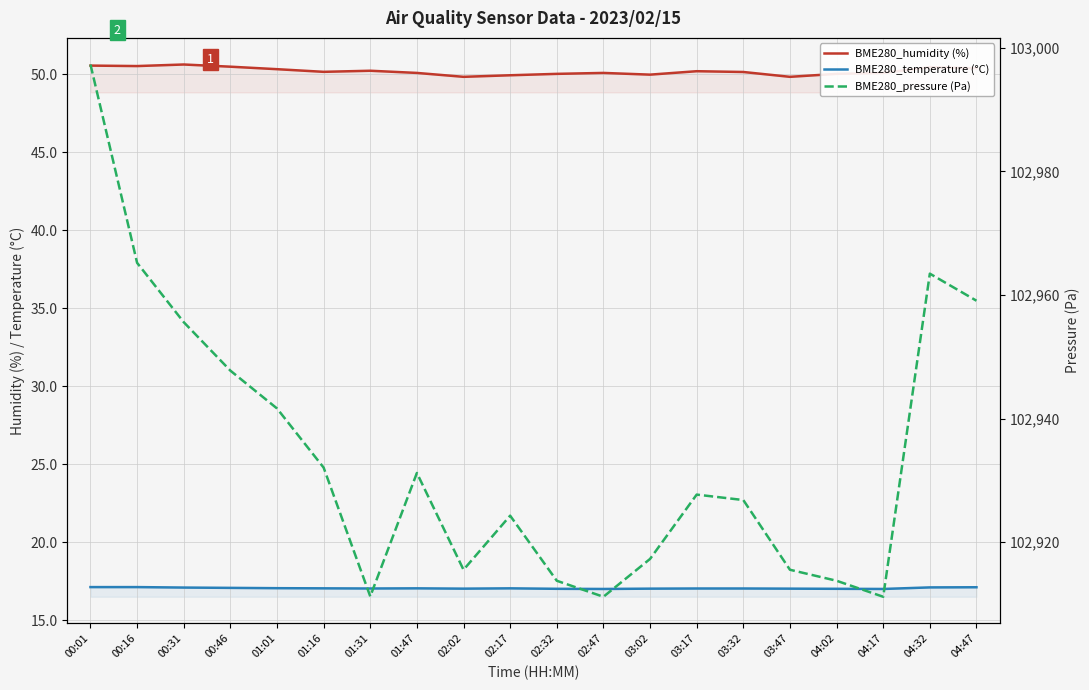

List the labels in order of BME280_humidity (%) value, smallest first.

02:02, 03:47, 02:17, 03:02, 02:32, 04:02, 01:47, 02:47, 04:17, 03:32, 01:16, 03:17, 01:31, 01:01, 04:47, 04:32, 00:46, 00:16, 00:01, 00:31